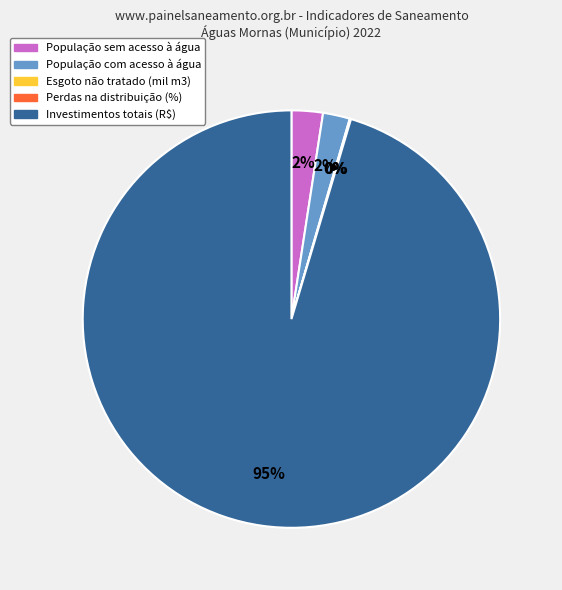

To the nearest percent, what is the average slice percentage?

20%